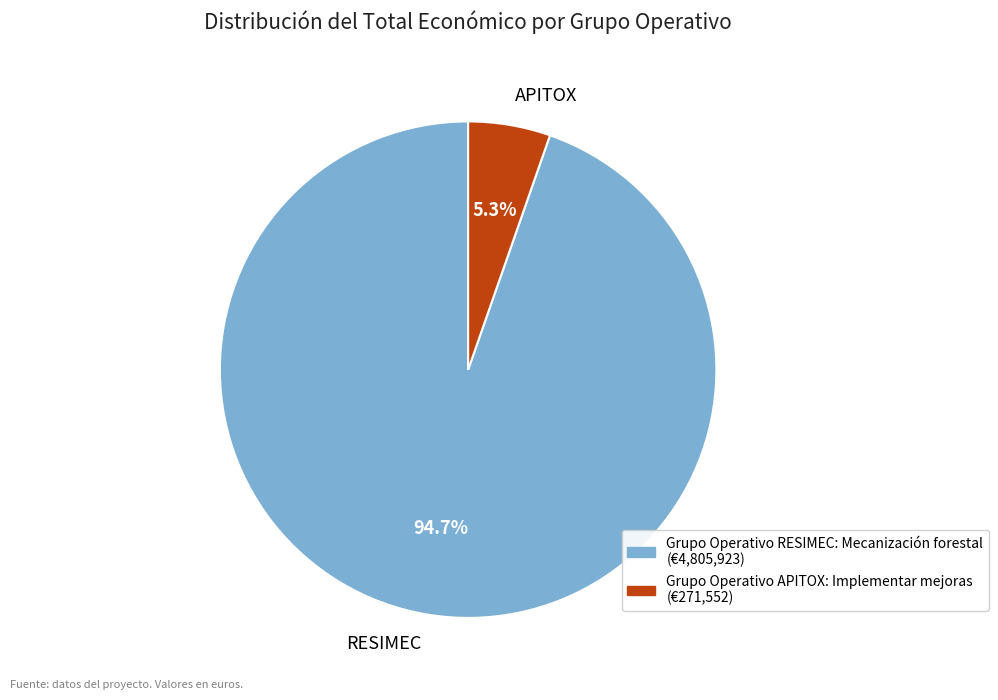

Which slice is the largest?

RESIMEC